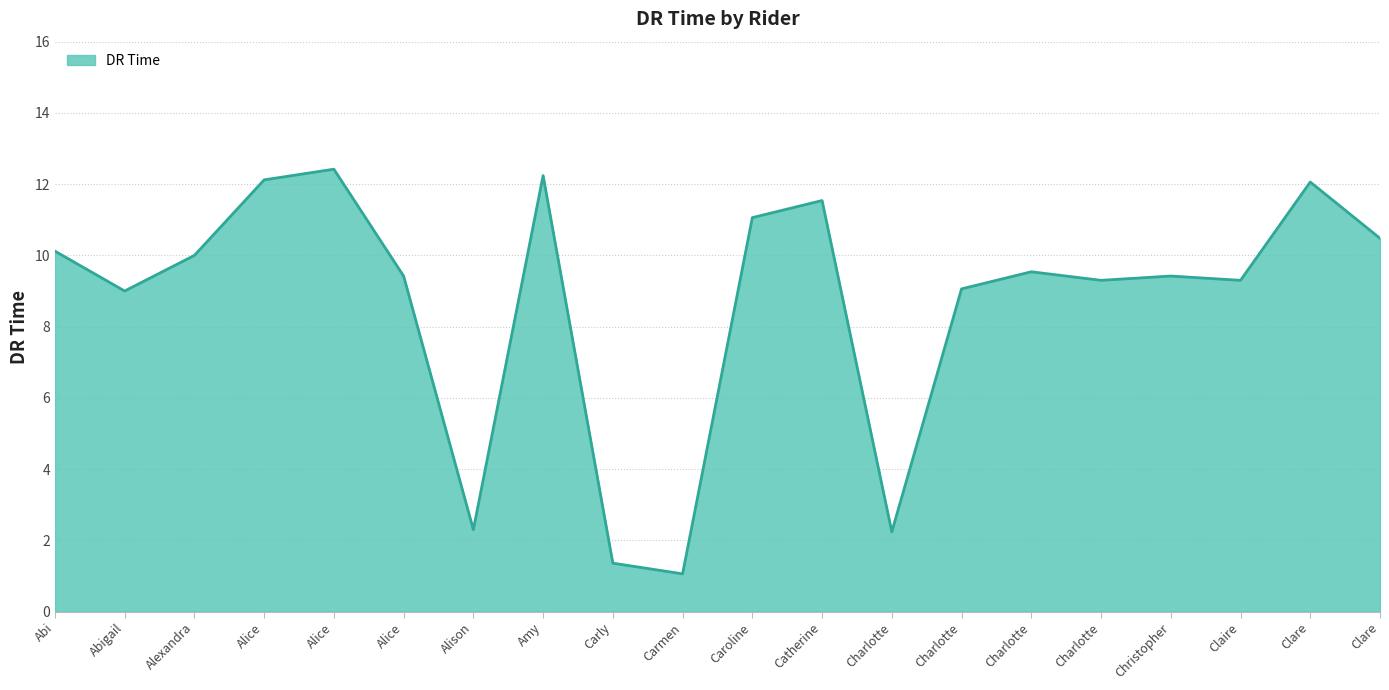

What is the smallest value displayed?

1.1